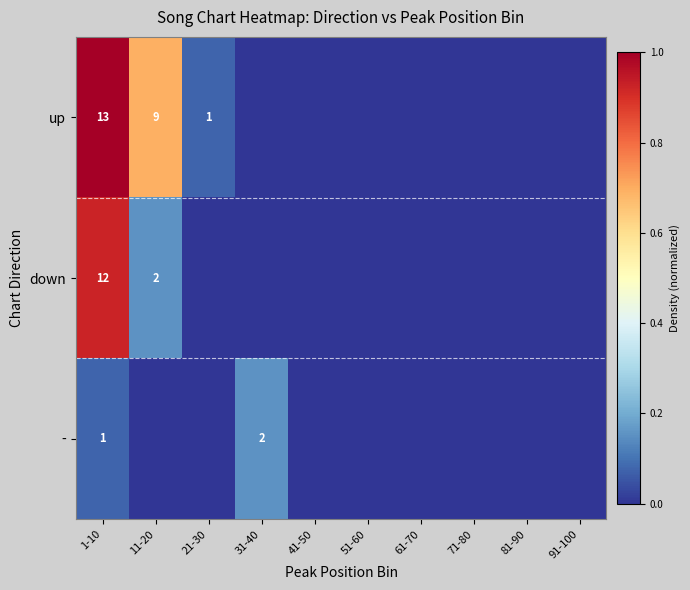

What is the total value across all series at 1-10?

26